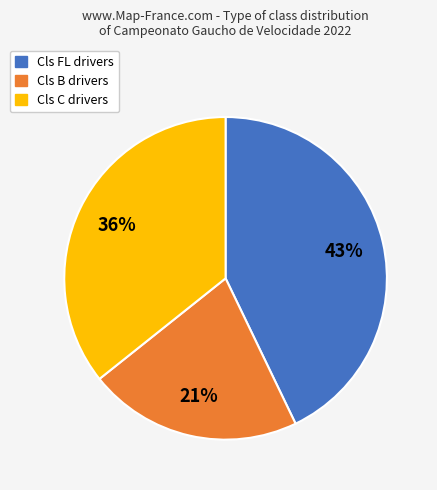

True or false: Cls B accounts for 11% of the total.

False